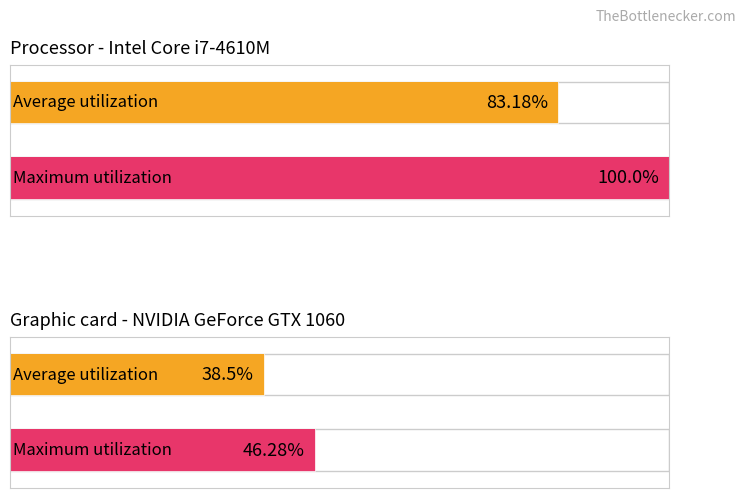

How many bars are there in each group?

2